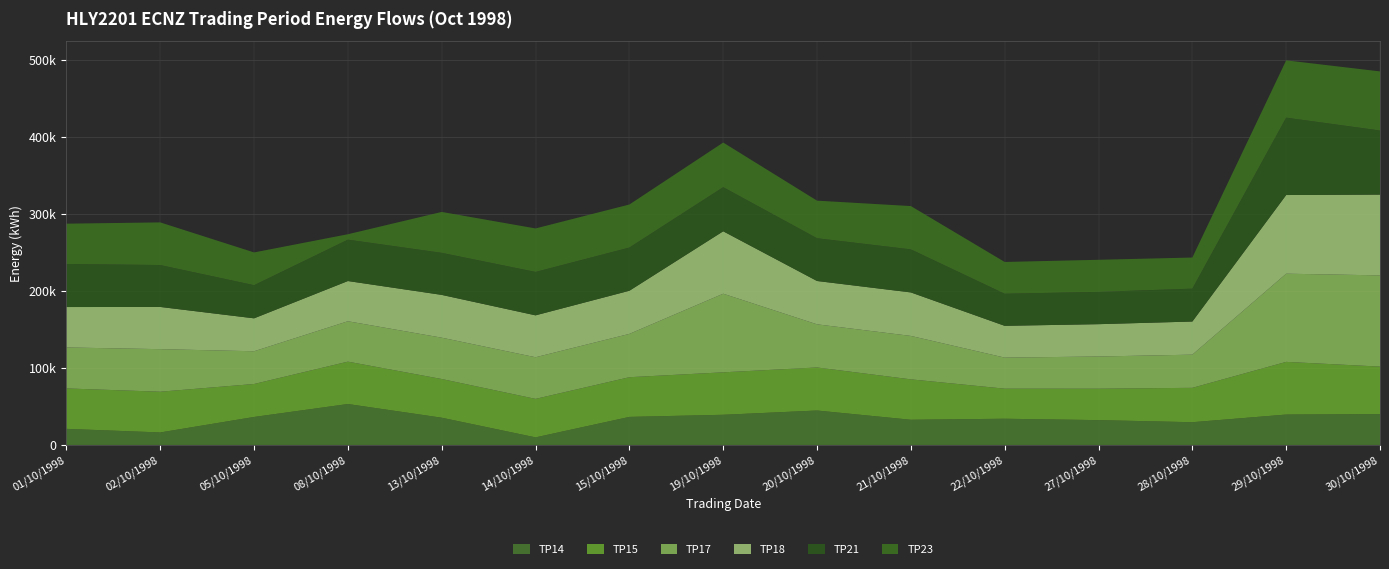

Reading left to right, list all the values displayed in this chart.

TP14: 20910	16230	36360	53170	35370	9840	36430	39190	44730	32710	34040	32250	29530	39480	40060
TP15: 52490	52900	42820	55040	50260	50000	51550	55130	55900	52490	39060	40810	44660	68420	61710
TP17: 53210	55280	42500	52450	53680	54060	56270	102120	56030	56400	40320	41810	43080	114530	118480
TP18: 52510	54830	42770	52230	55580	54430	56020	81060	56290	56490	41300	41990	43020	102180	104910
TP21: 55940	54430	43040	53750	54630	56380	56120	57310	55540	55920	41650	41930	42710	100490	83250
TP23: 52340	55390	42560	7040	53130	56500	55910	57970	48810	56250	41300	41700	40420	74440	76770